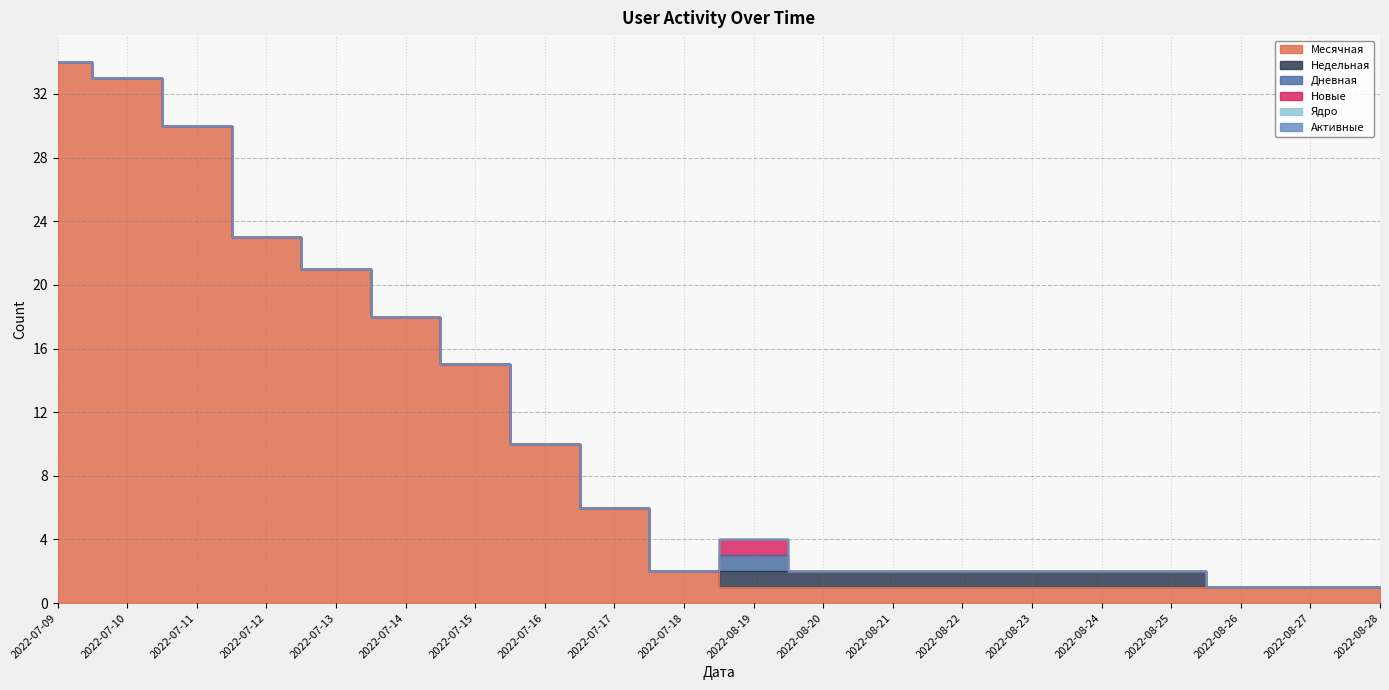

Count the number of data series in this chart.

6